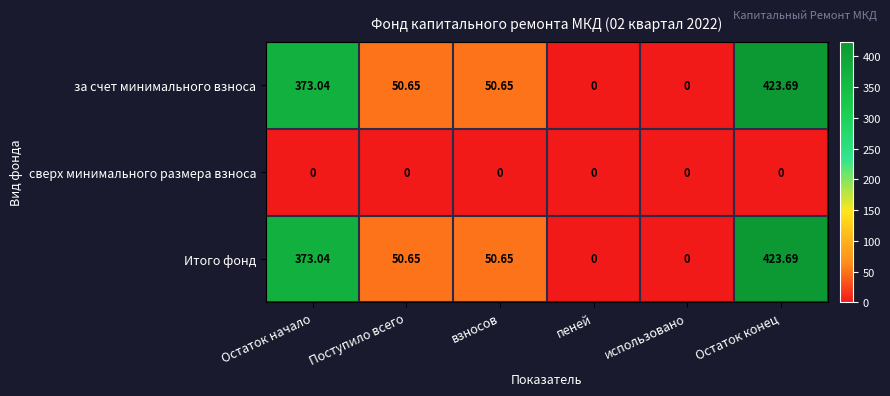

At which label does Итого фонд first exceed 50?

Остаток начало